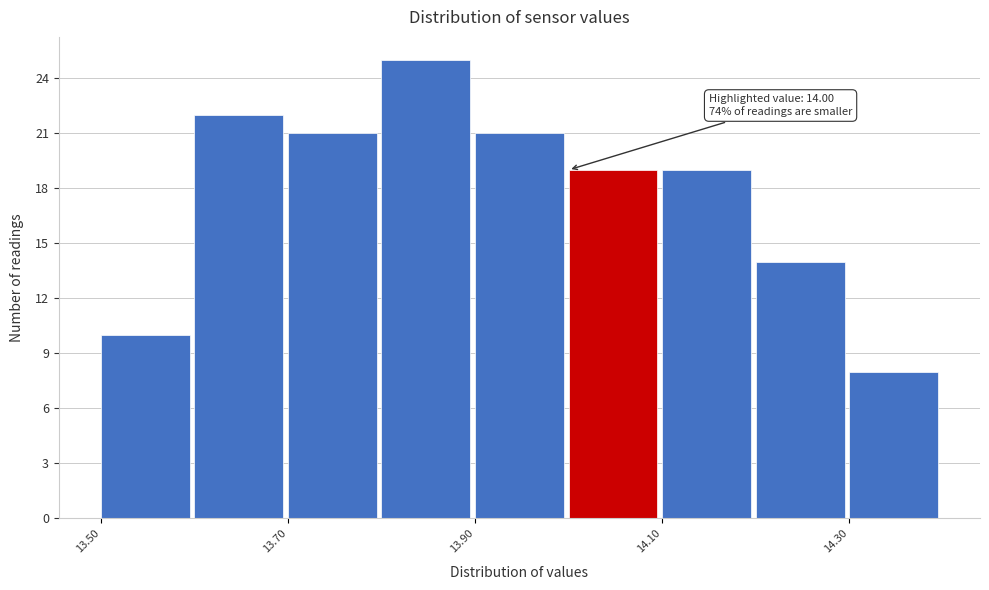

Which range on the x-axis has the tallest bar?

13.8 to 13.9